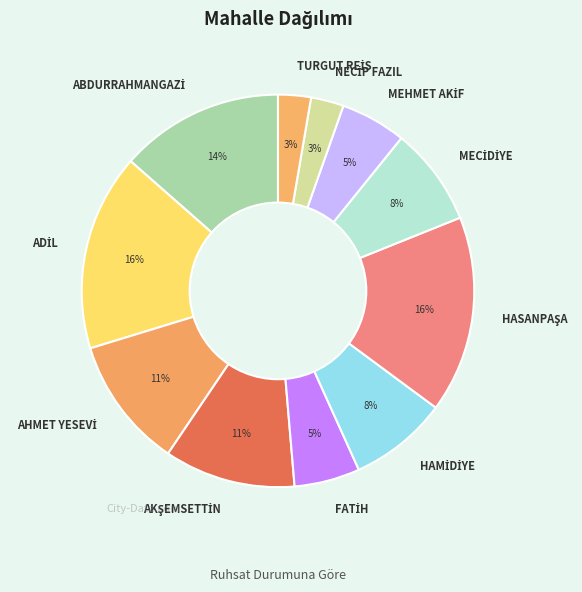

To the nearest percent, what is the average slice percentage?

9%